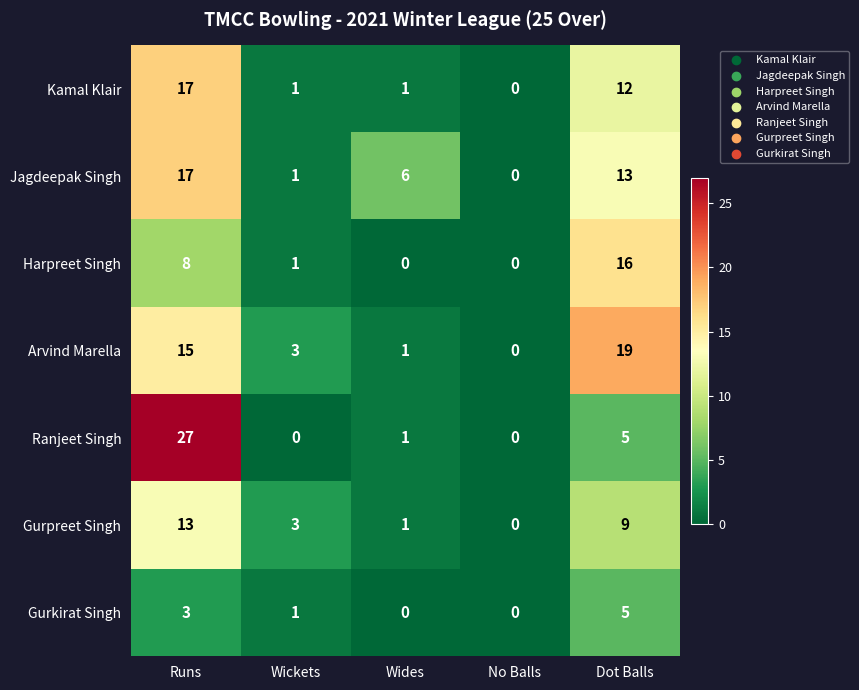

How many values in Harpreet Singh are above zero?

3